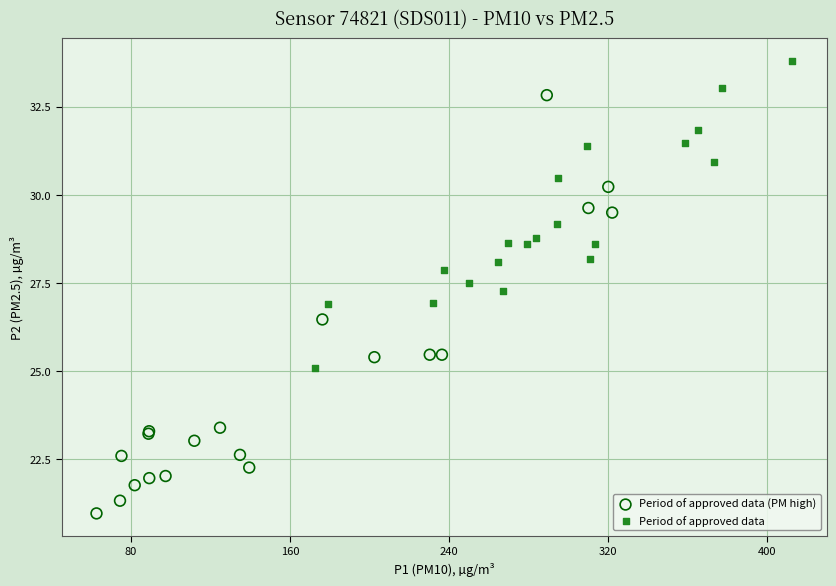

Which series reaches the minimum Y coordinate?

Period of approved data (PM high)